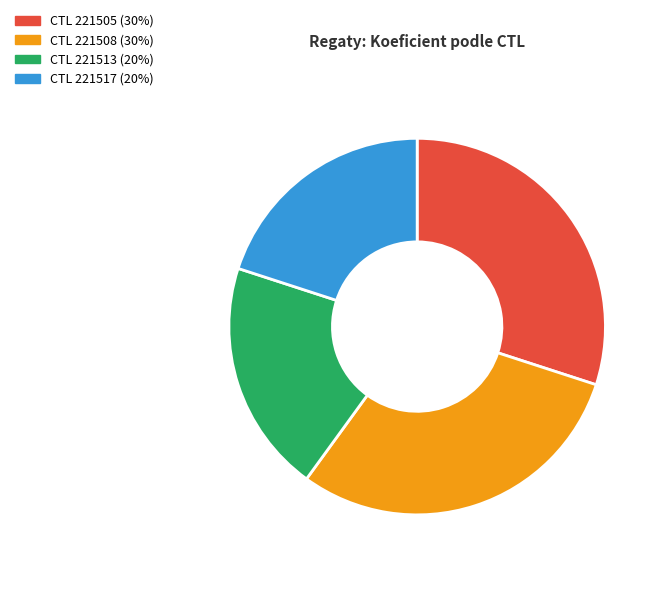

Is there a majority slice in this chart?

No